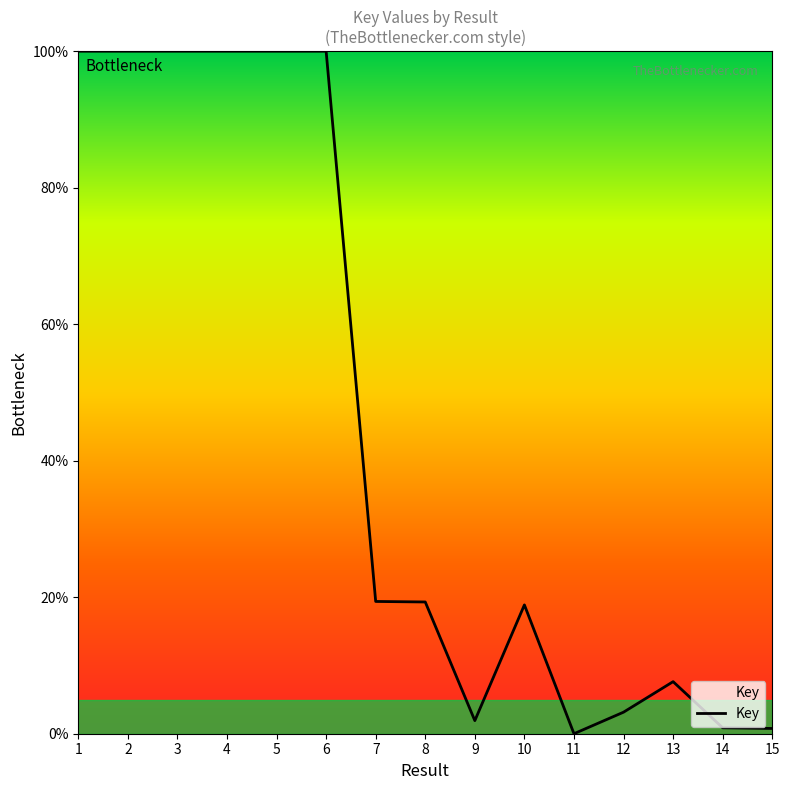

Where does the data first go above 19?

1